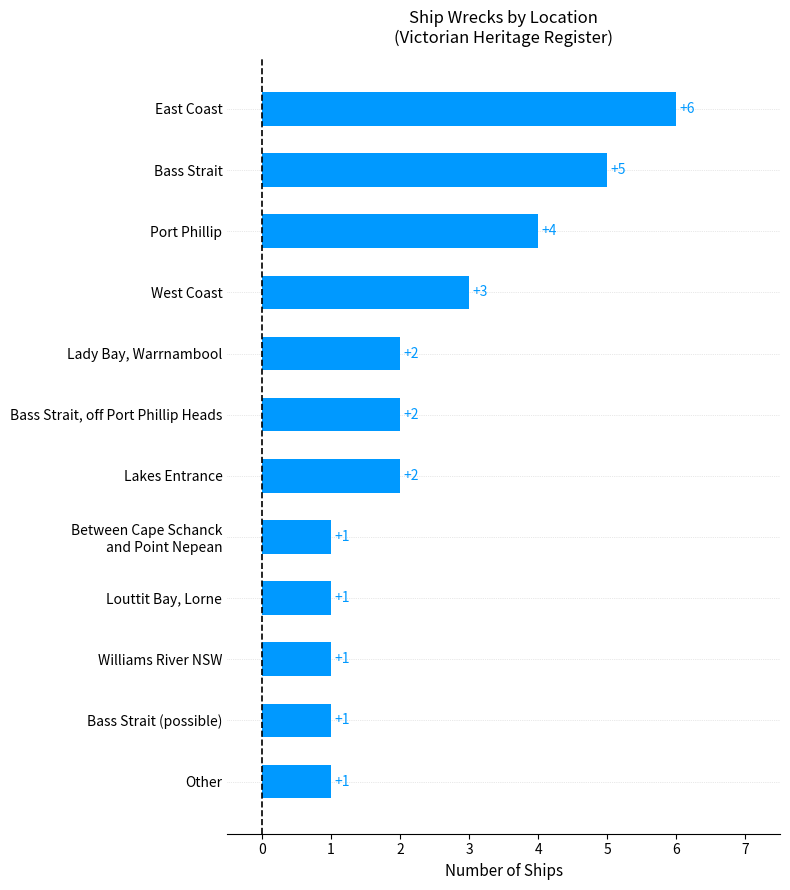

Reading bottom to top, transcribe all the data shown in this chart.

1	1	1	1	1	2	2	2	3	4	5	6